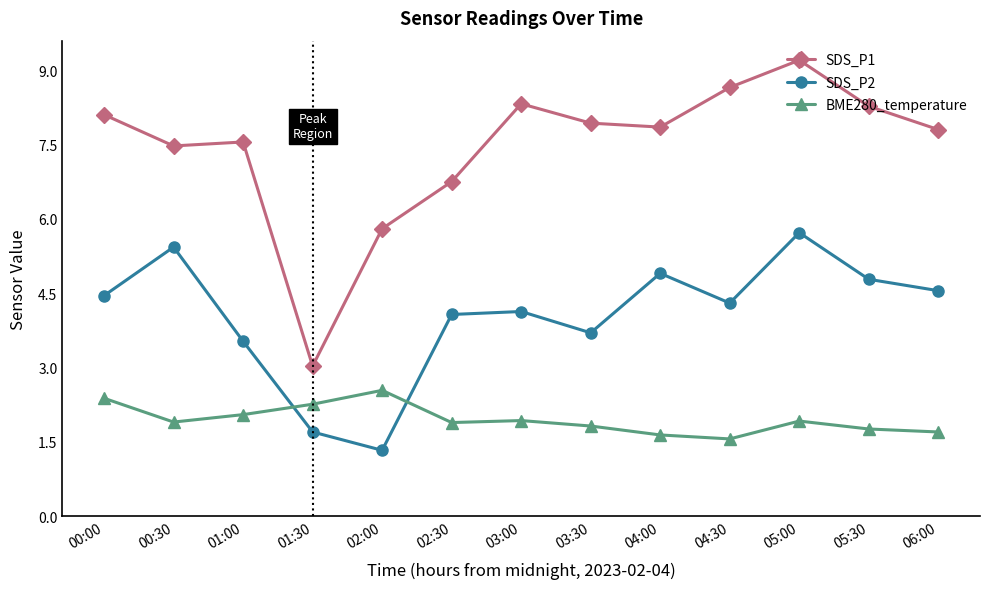

Rank the series at 02:00 from lowest to highest value.

SDS_P2, BME280_temperature, SDS_P1